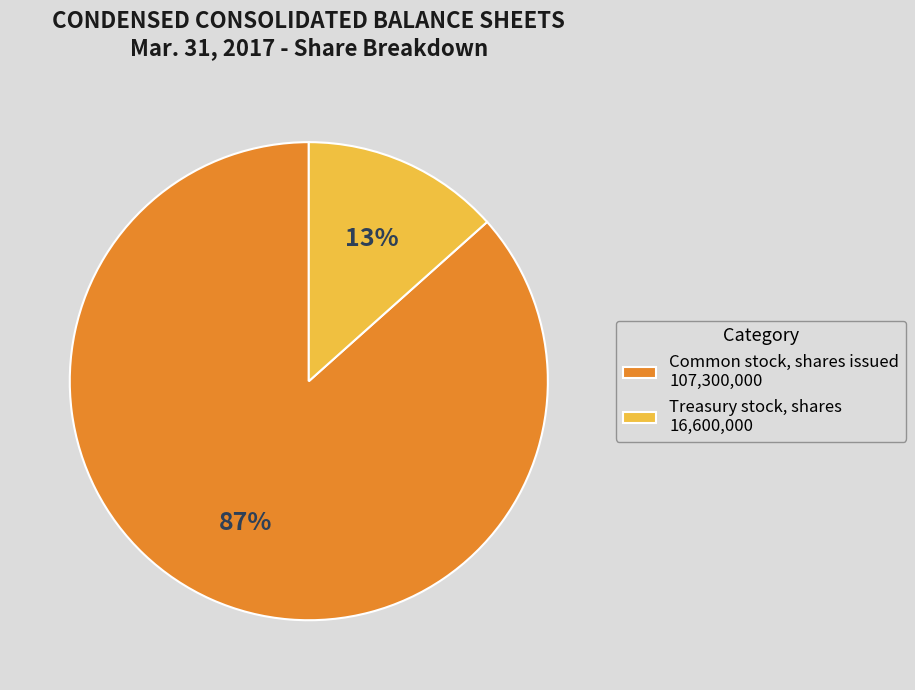

To the nearest percent, what percentage of the pie is Treasury stock, shares?

13%